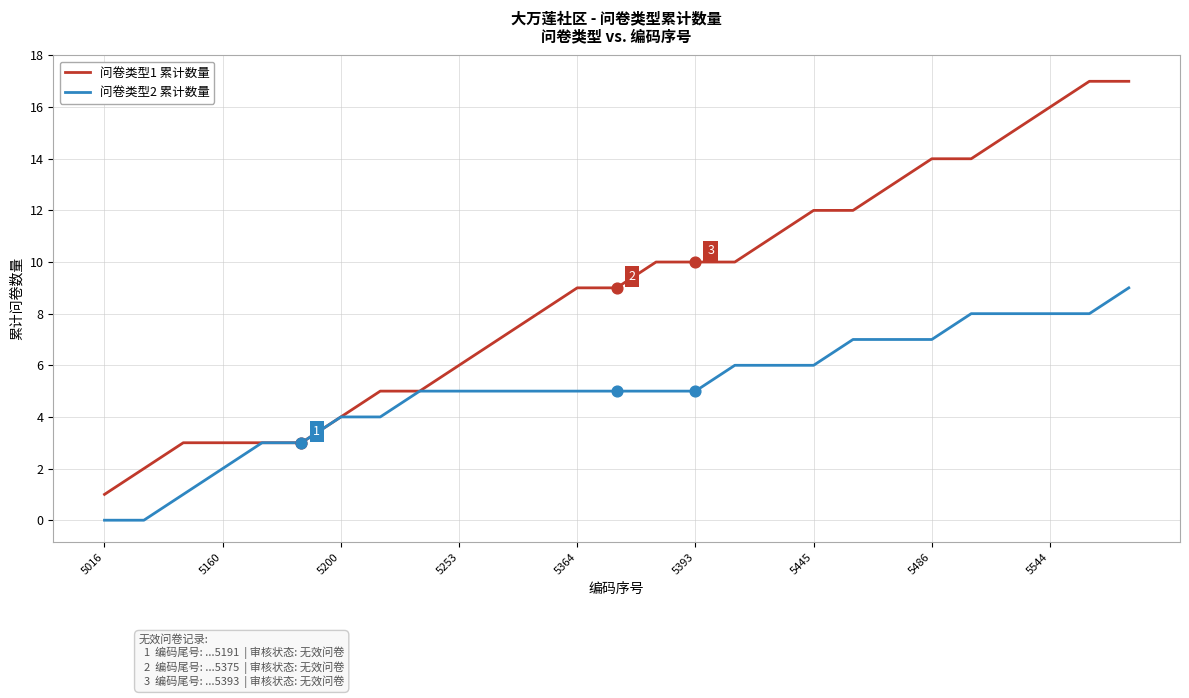

Which series has the largest total across all categories?

问卷类型1 累计数量